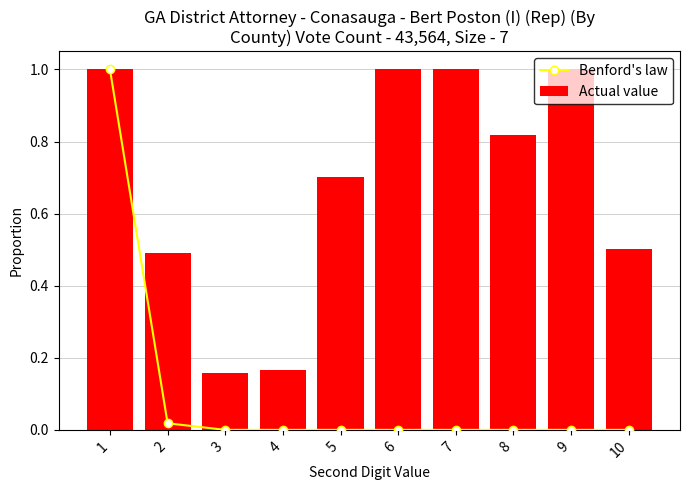

What is the difference between the highest and lowest values at 7?

1.0